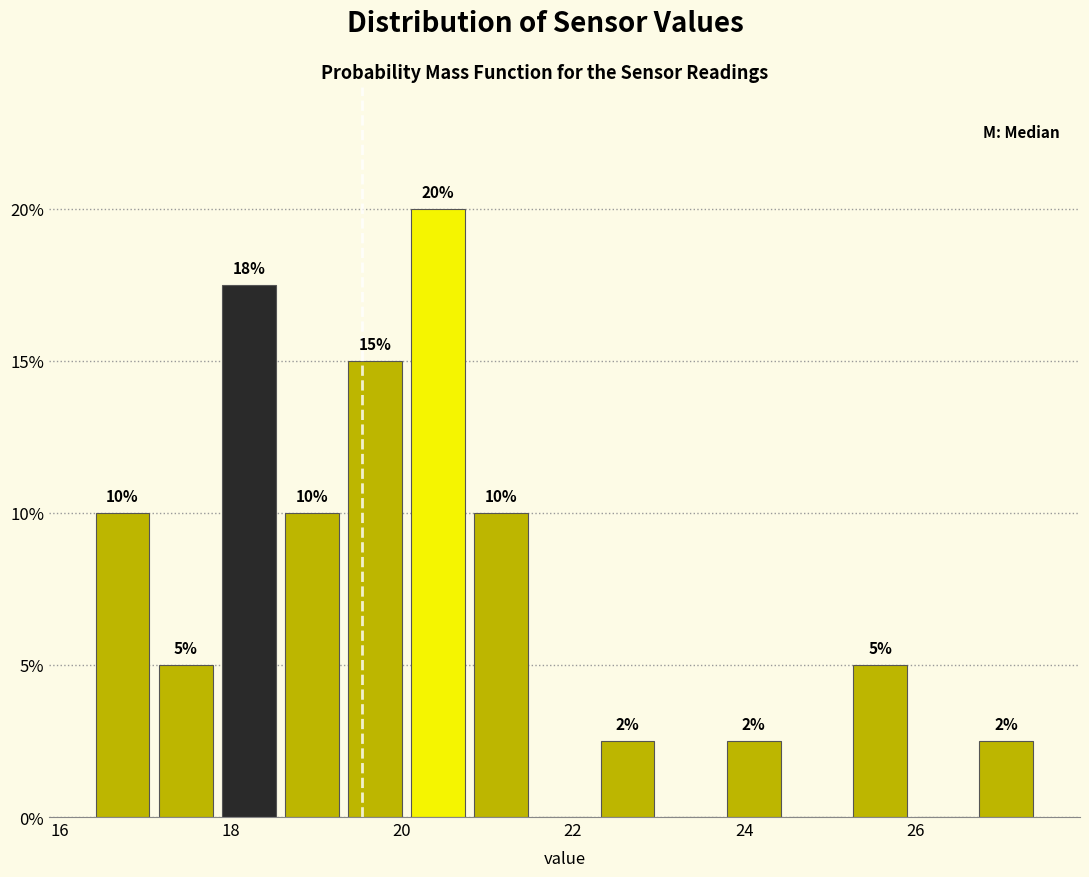

Read against the x-axis, roughly where is the centre of the tallest bar?

20.4